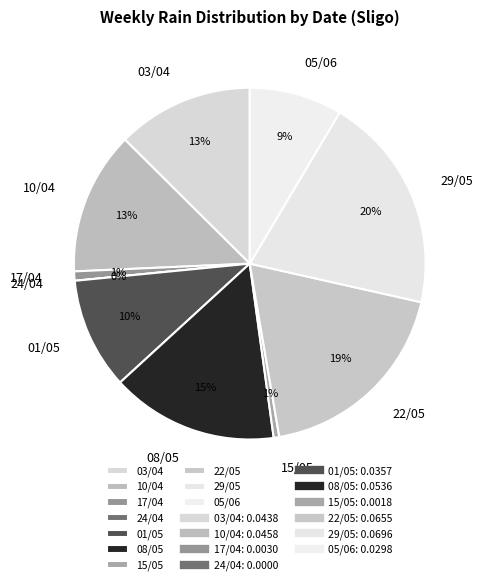

To the nearest percent, what is the difference between the largest and smallest slice percentages?

20%